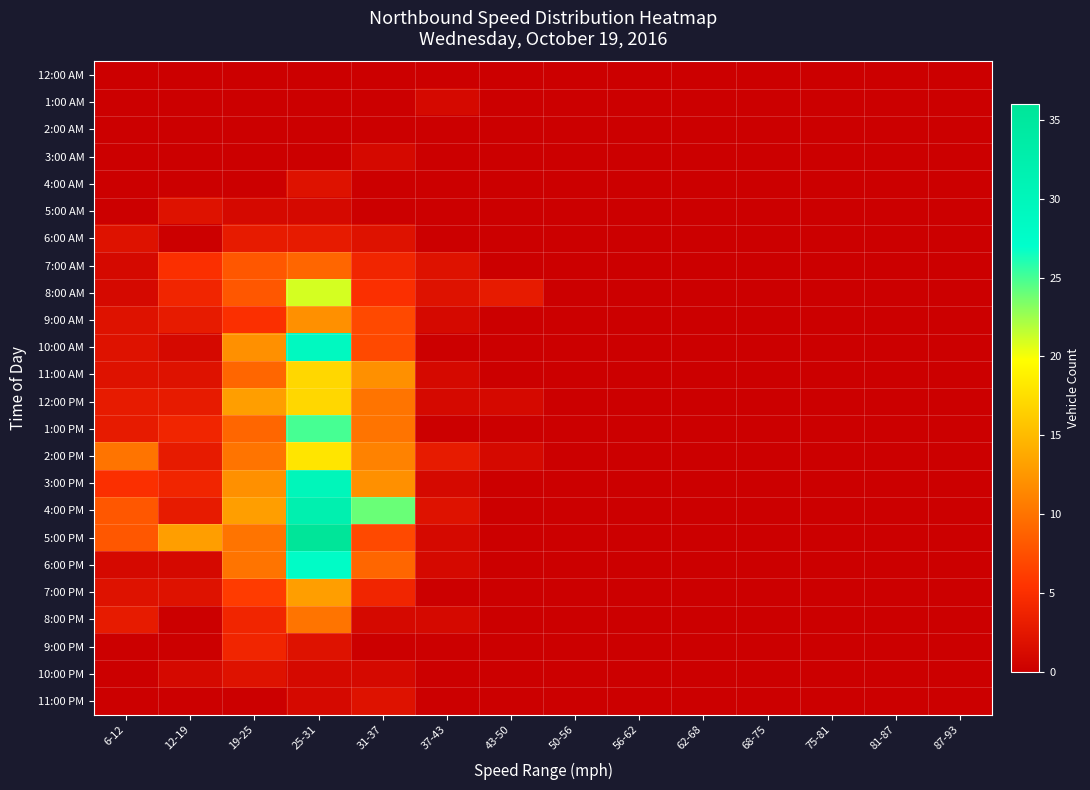

Which series has the largest total across all categories?

4:00 PM